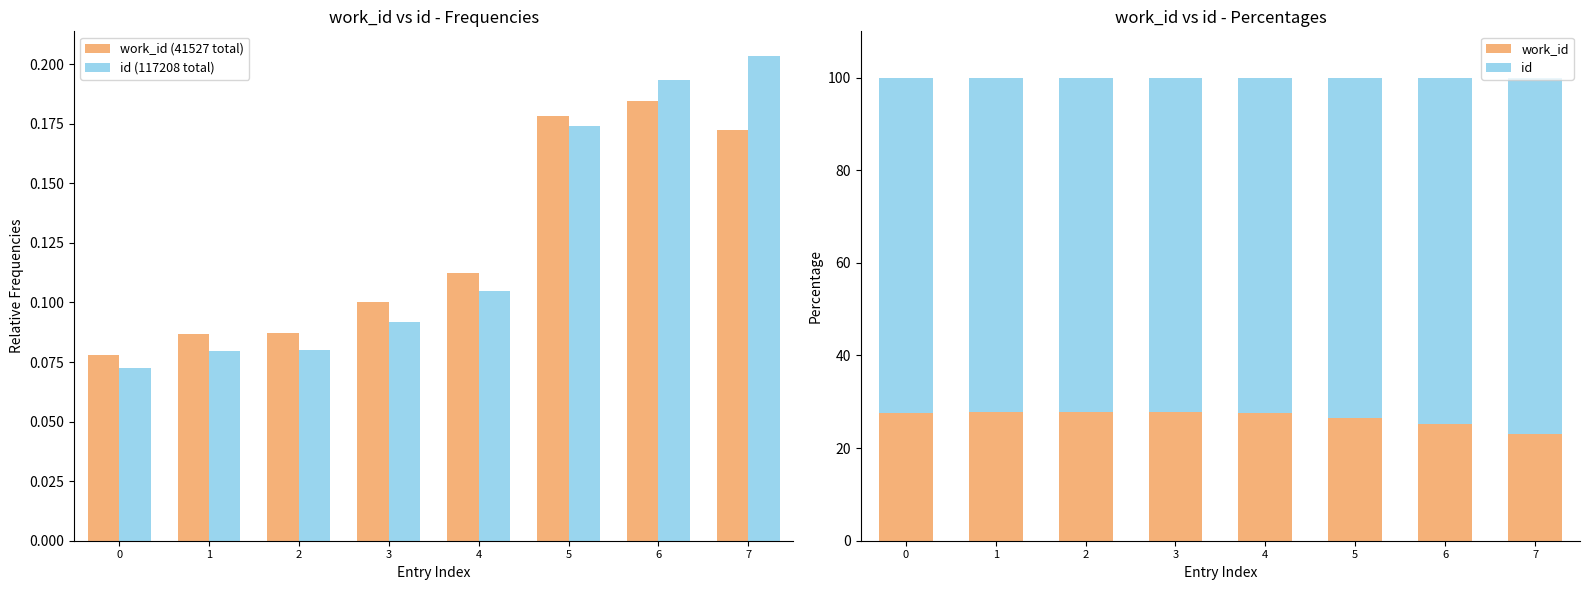

List the series in order of their peak value, highest first.

id, work_id, id (117208 total), work_id (41527 total)